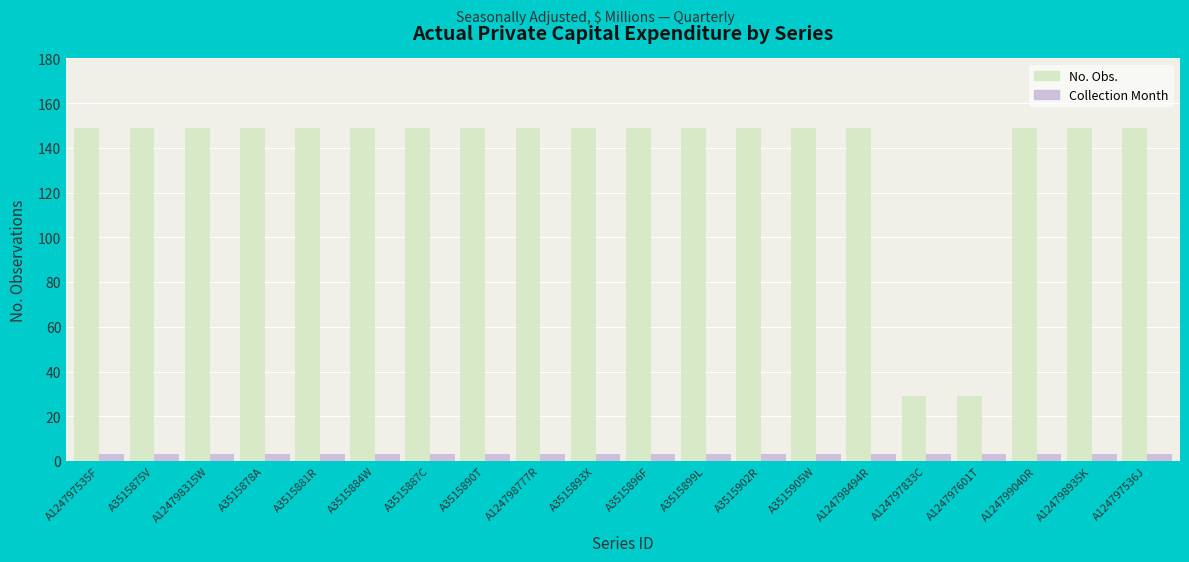

Reading left to right, transcribe all the data shown in this chart.

No. Obs.: 149	149	149	149	149	149	149	149	149	149	149	149	149	149	149	29	29	149	149	149
Collection Month: 3	3	3	3	3	3	3	3	3	3	3	3	3	3	3	3	3	3	3	3